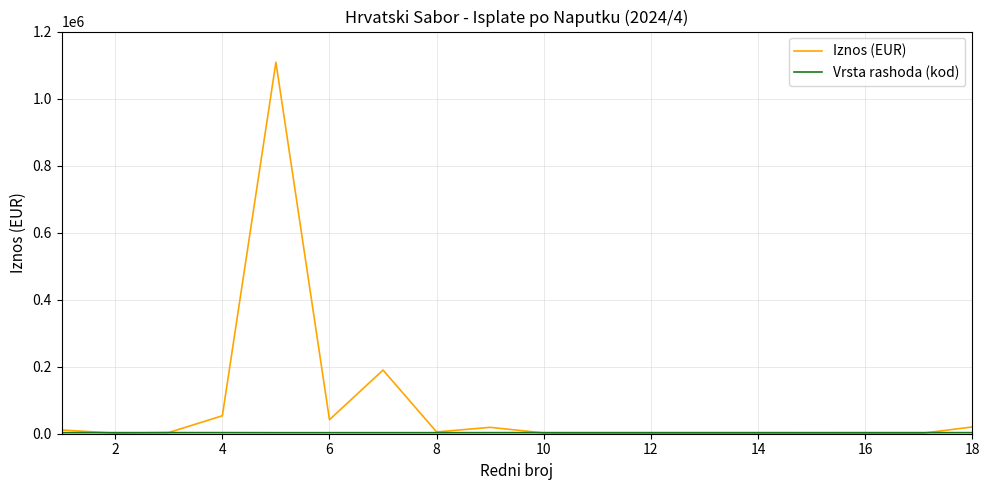

Which series has the widest spread of values?

Iznos (EUR)